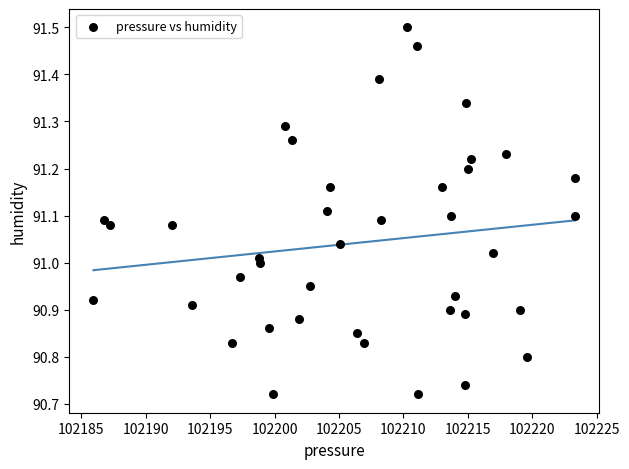

What is the range of Y values (max minus min)?

0.8